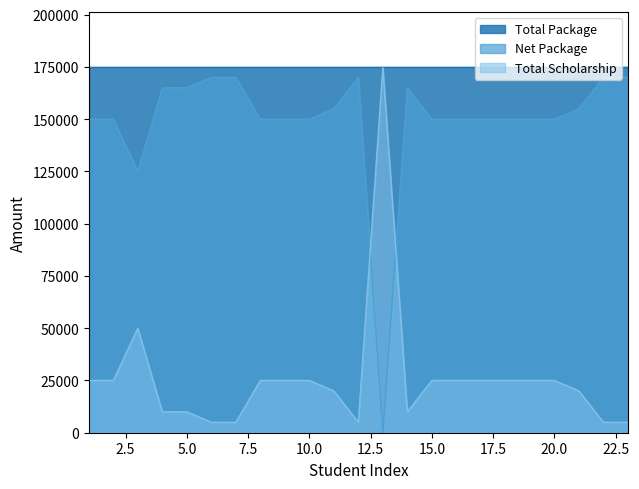

Which series changed the most between 17 and 22?

Net Package